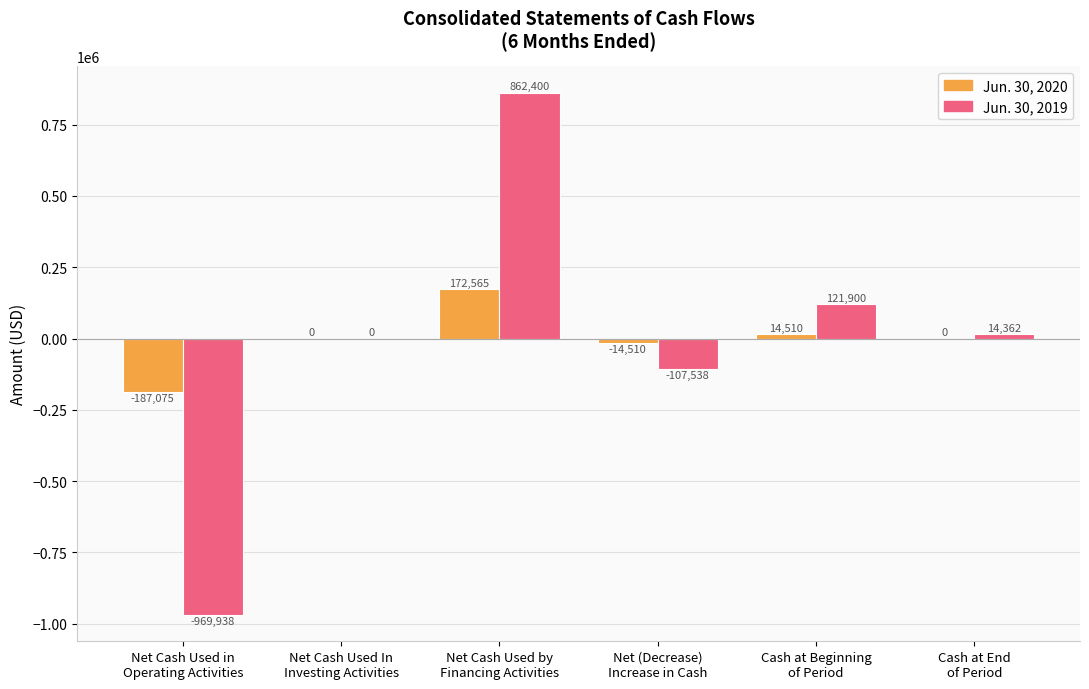

What is the maximum value shown in the chart?

862400